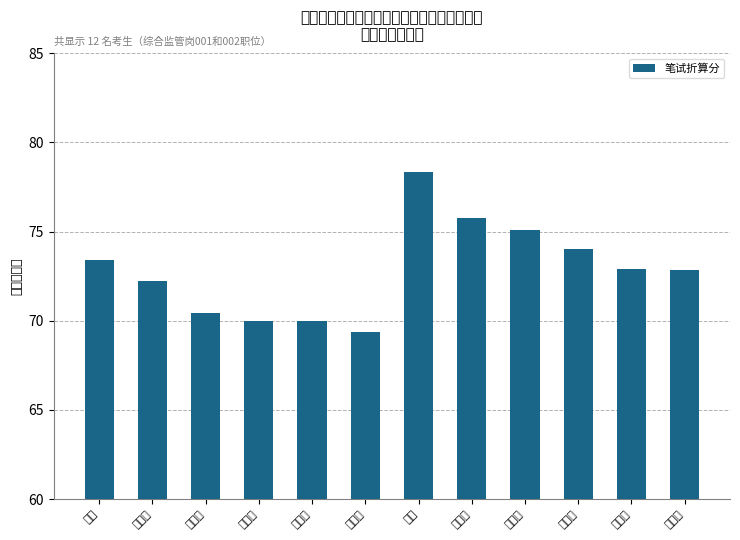

What is the label of the 7th bar from the right?

方天隽